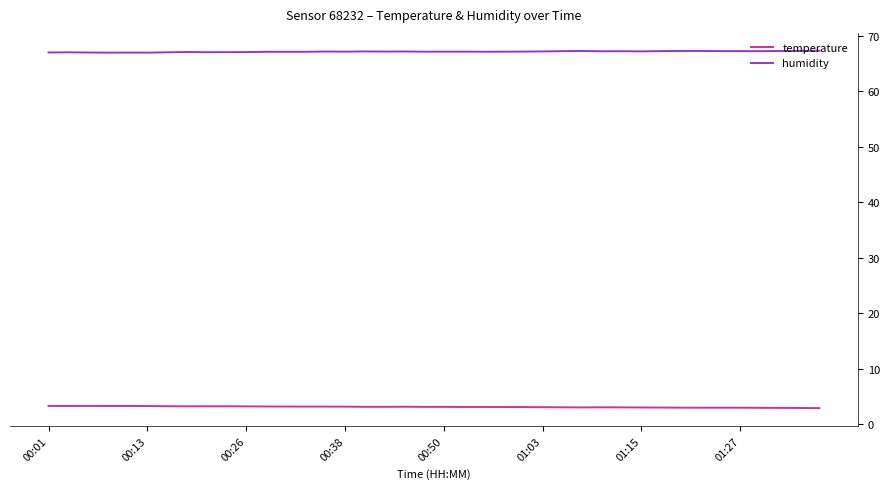

True or false: humidity and temperature cross at least once.

False